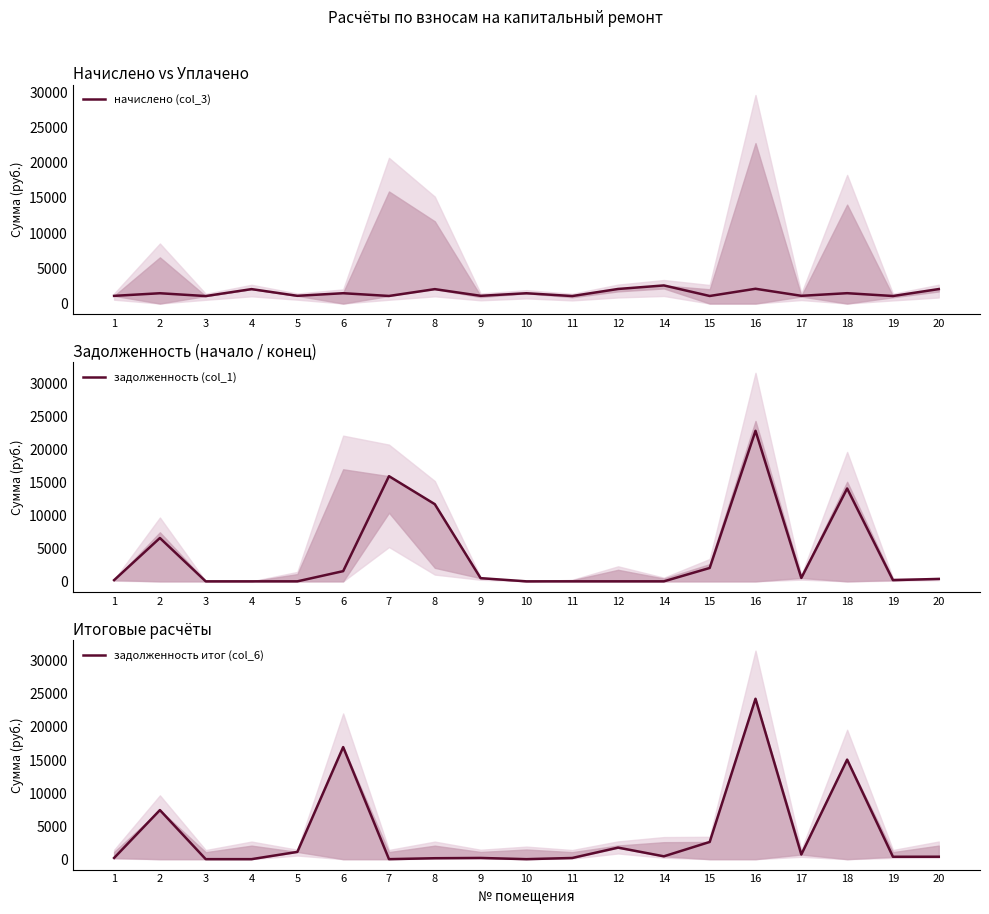

Where is the first local maximum for задолженность итог (col_6)?

2